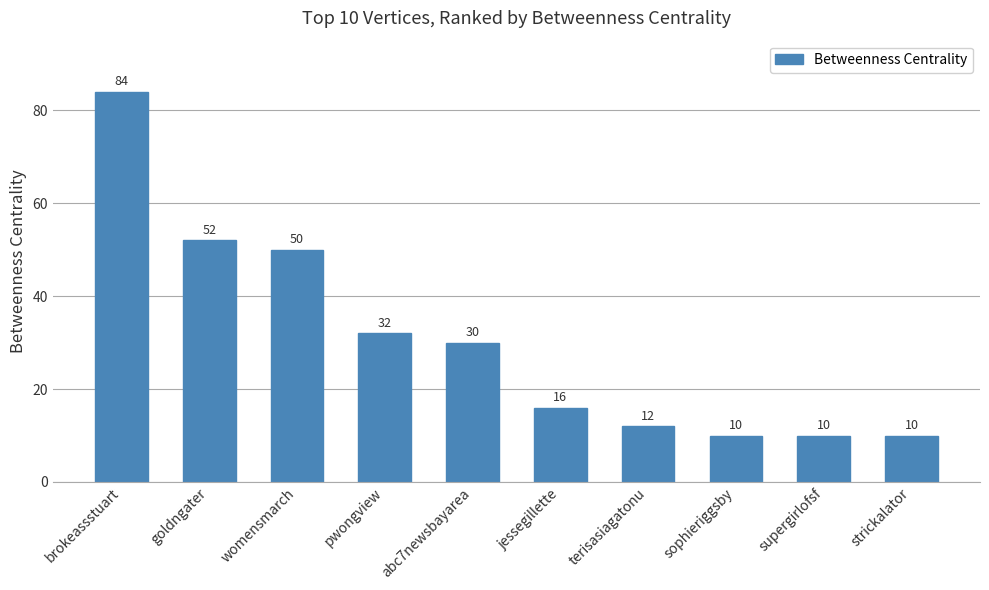

What is the difference between the values at terisasiagatonu and pwongview?

20